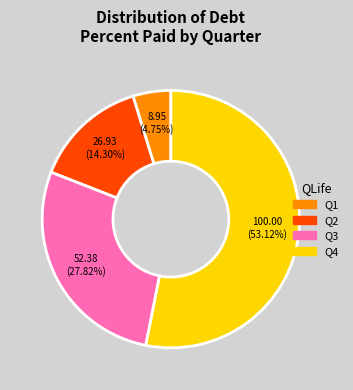

Is there any slice that represents more than half of the pie?

Yes